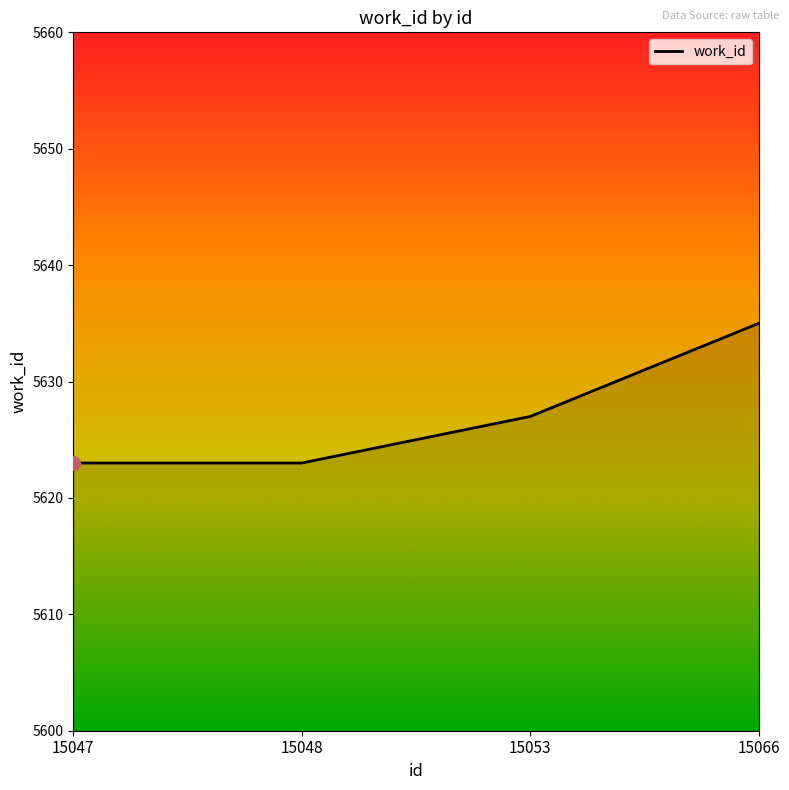

Where is the data nearest to the value 5629?

15053